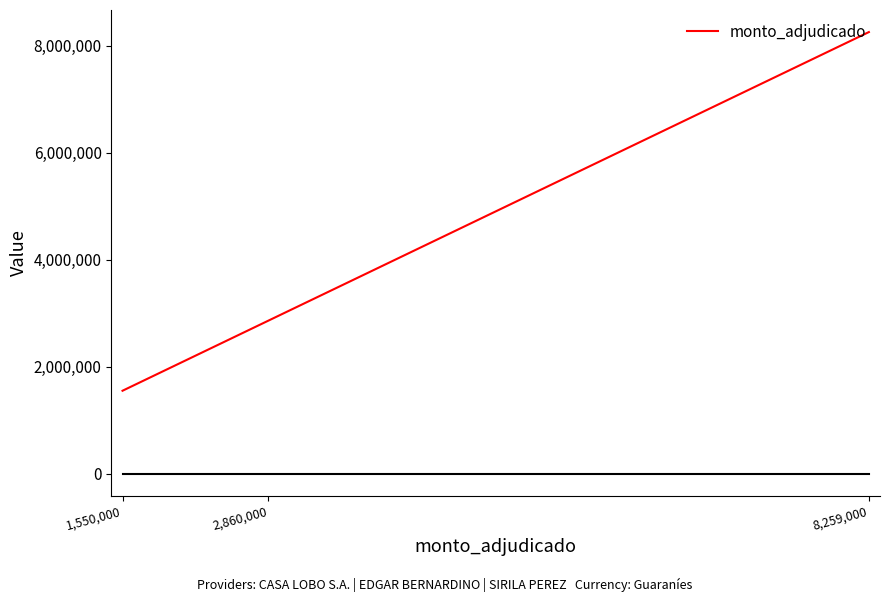

List the labels in order of value, largest first.

8,259,000, 2,860,000, 1,550,000